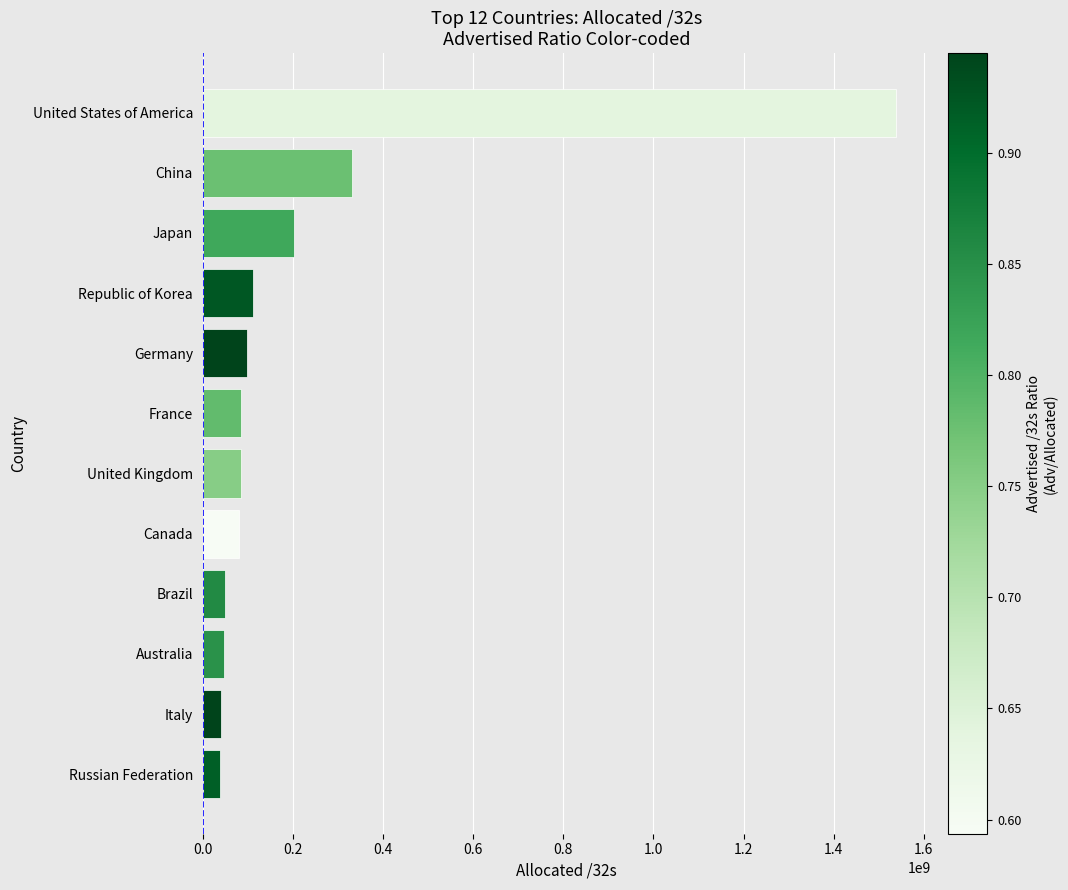

At which category does the chart reach its peak across all series?

United States of America